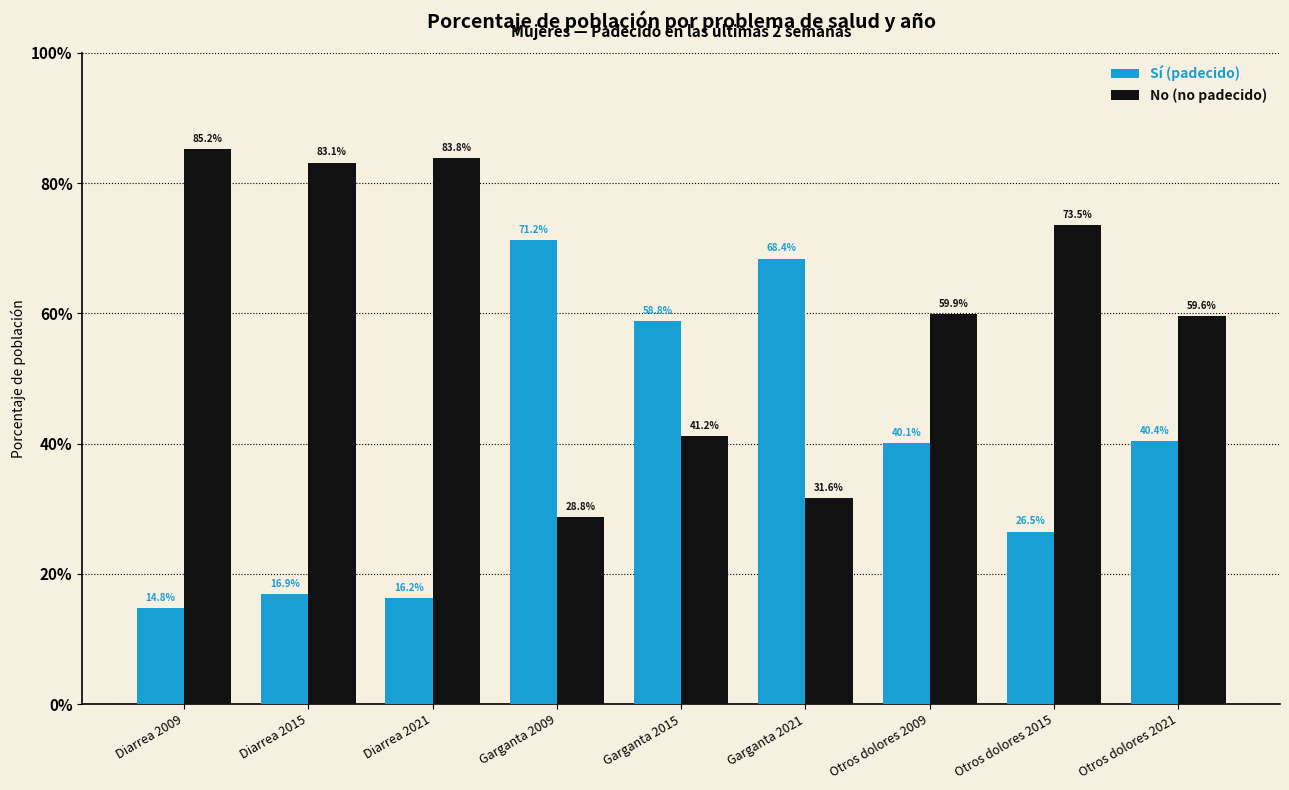

What is the label of the 8th bar from the right?

Diarrea 2015